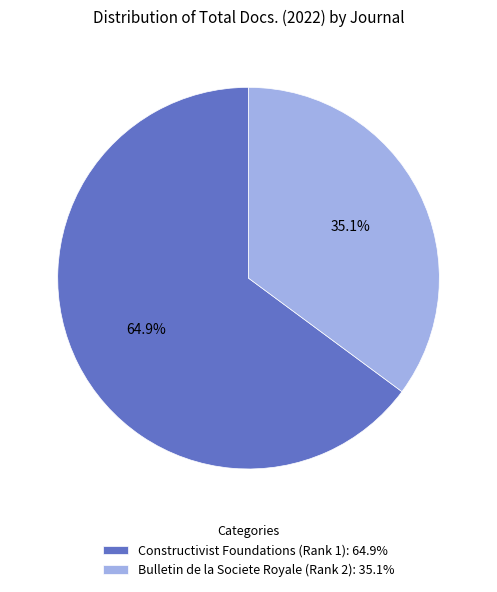

What percentage is the Bulletin de la Societe Royale (Rank 2) slice, to the nearest percent?

35%